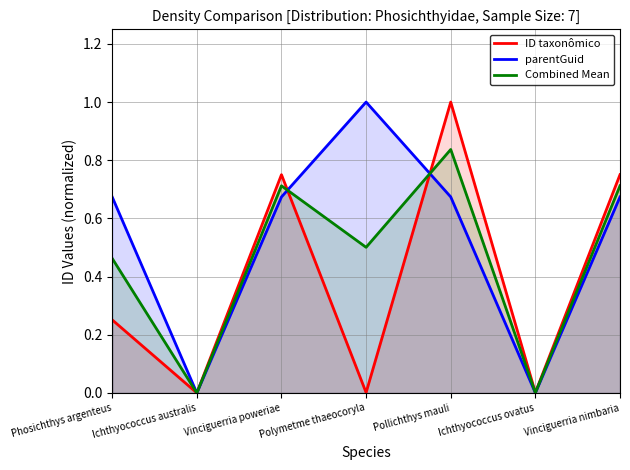

Reading right to left, extract all data points from this chart.

ID taxonômico: 0.8	0.0	1.0	0.0	0.8	0.0	0.3
parentGuid: 0.7	0.0	0.7	1.0	0.7	0.0	0.7
Combined Mean: 0.7	0.0	0.8	0.5	0.7	0.0	0.5